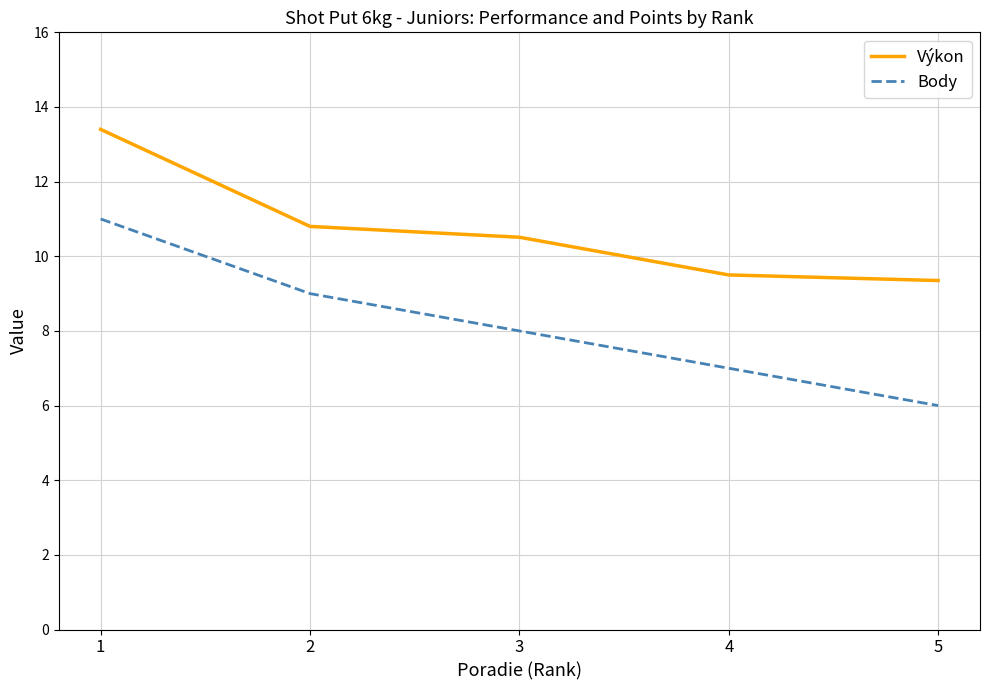

Count the number of data series in this chart.

2